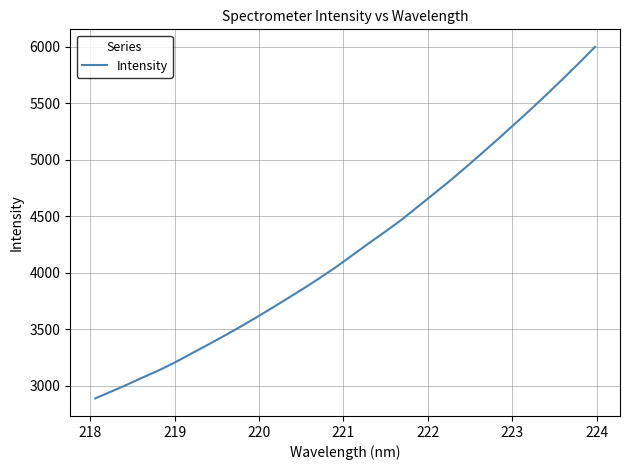

What is the difference between the maximum and minimum values?

3113.7